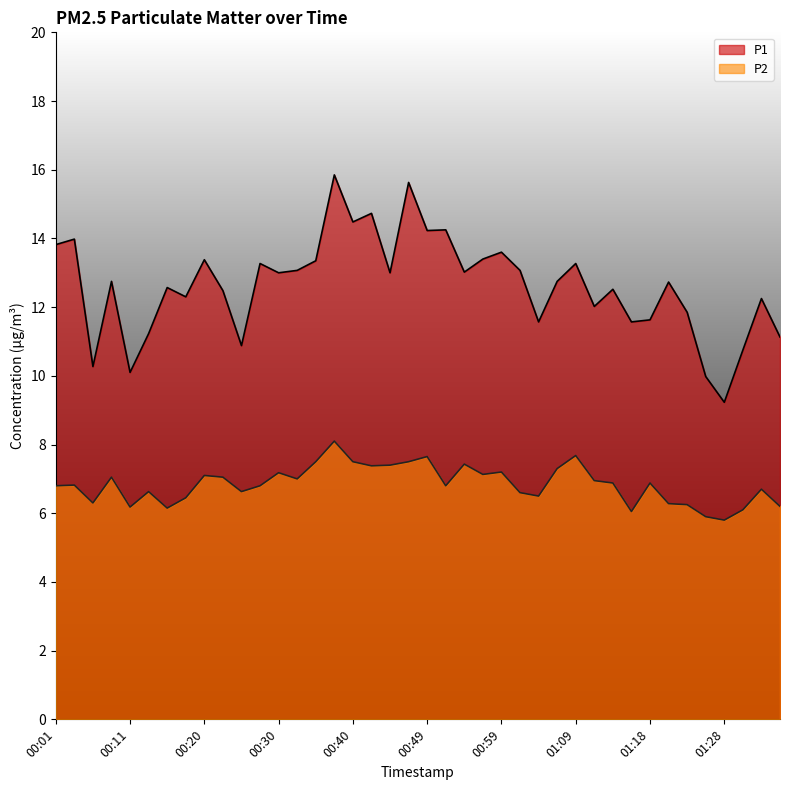

True or false: P1 and P2 intersect in this chart.

False